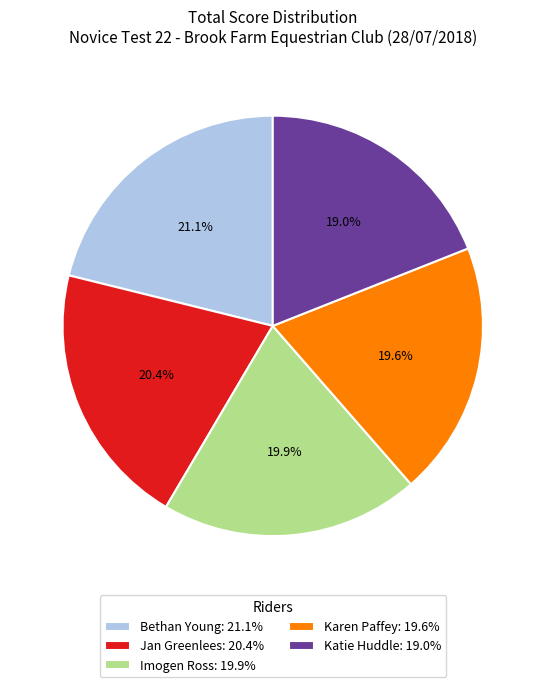

Does Bethan Young represent more than half of the total?

No